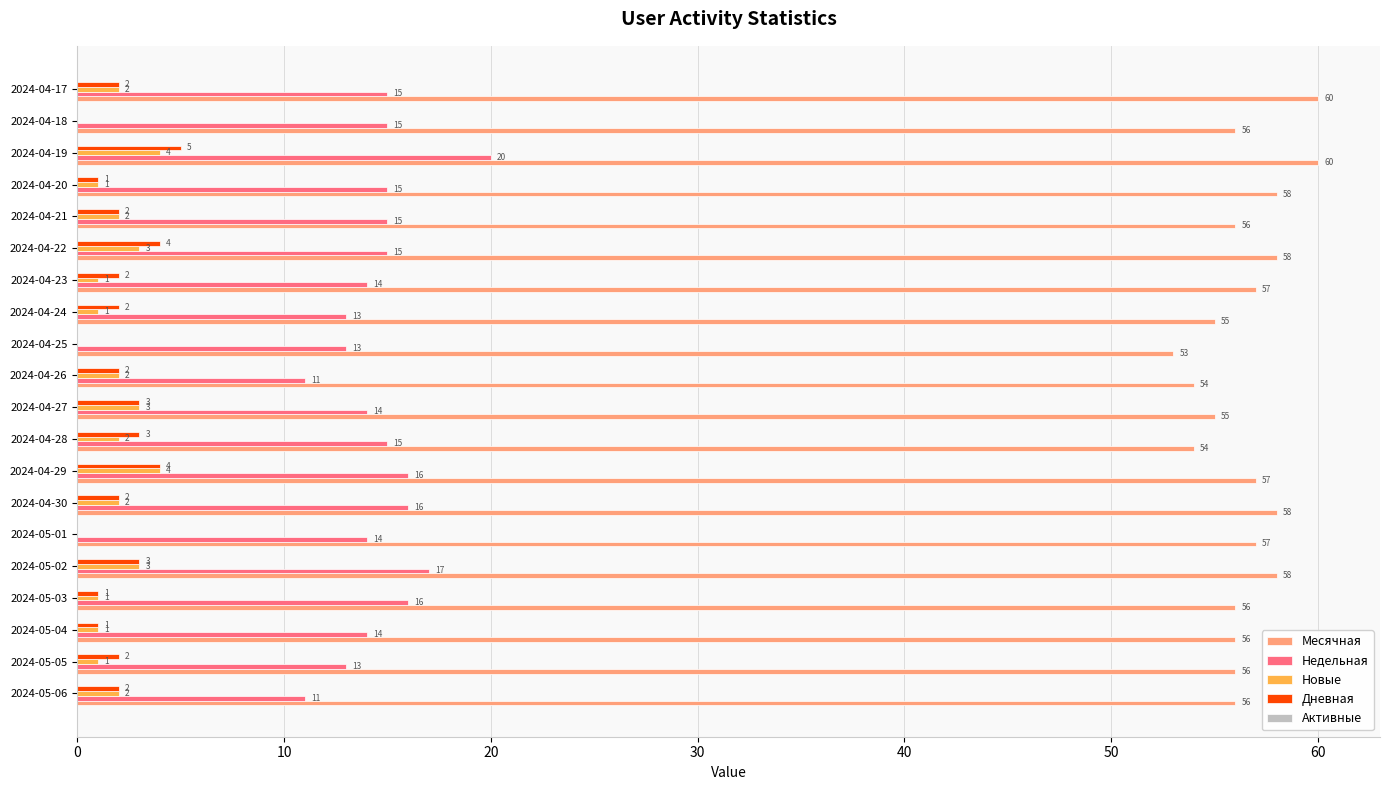

Between 2024-04-28 and 2024-04-24, which series saw the biggest shift?

Недельная